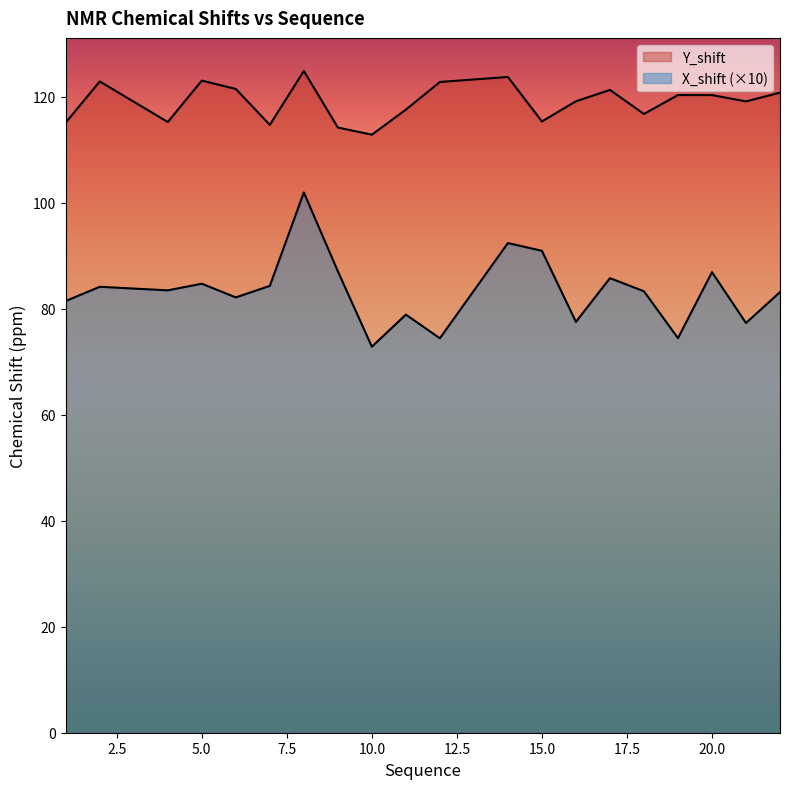

At how many categories does at least one series exceed 114?

19